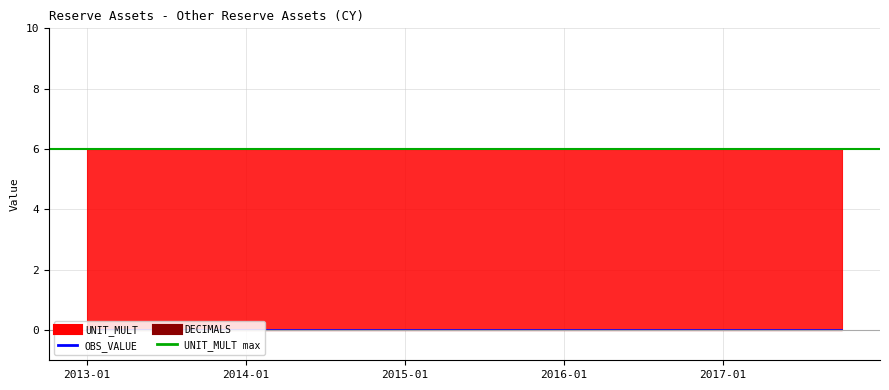

At how many categories does at least one series exceed 1?

20